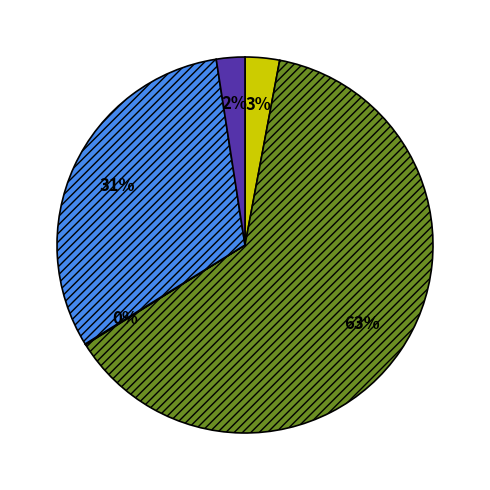

To the nearest percent, what is the average slice percentage?

20%